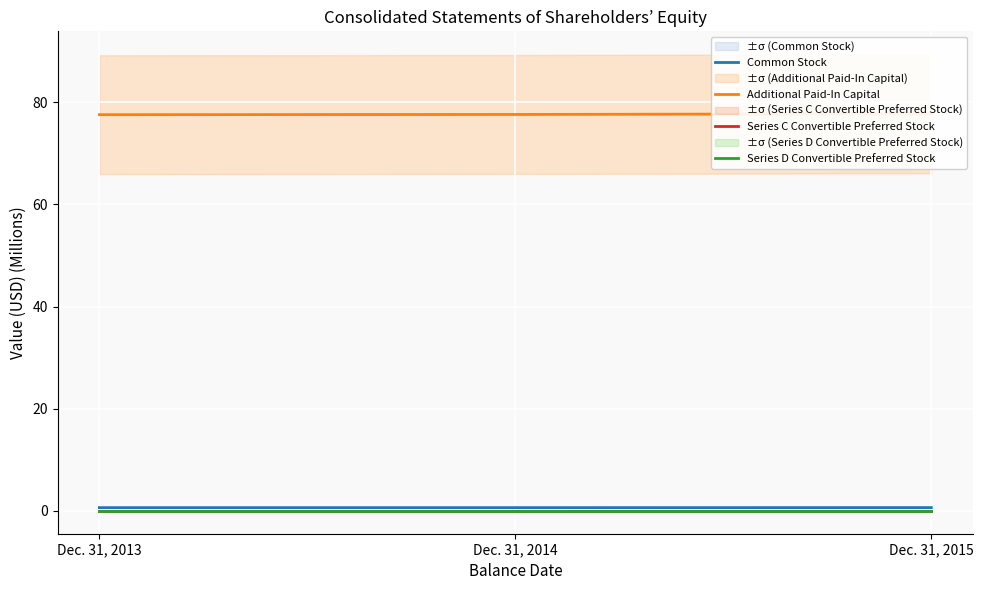

What is the total value across all series at Dec. 31, 2014?

78.2